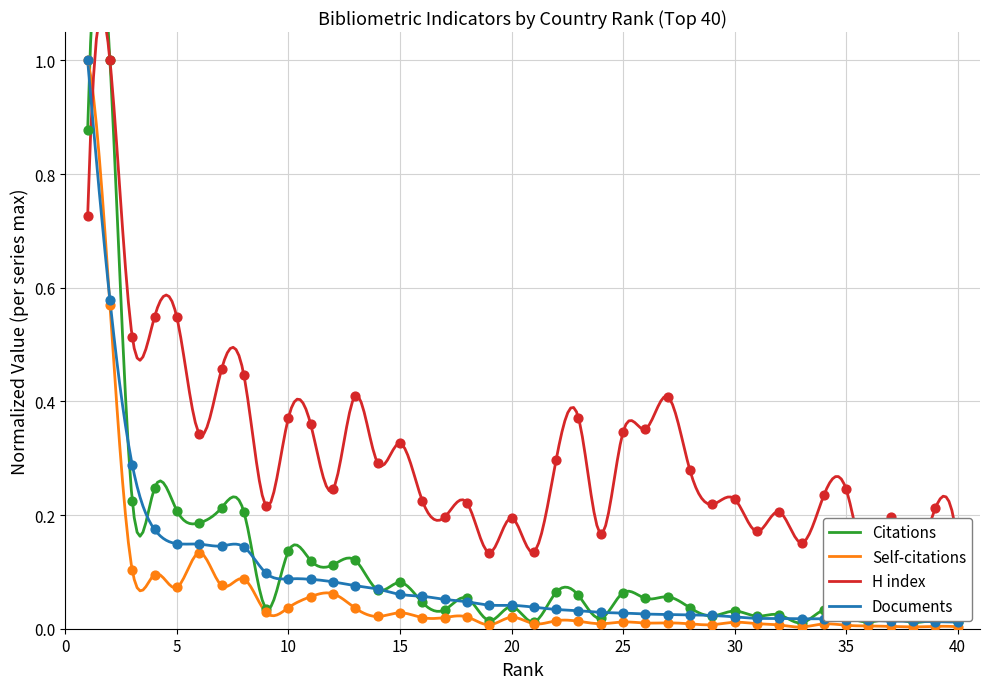

What are all the series names shown in the legend?

Citations, Self-citations, H index, Documents